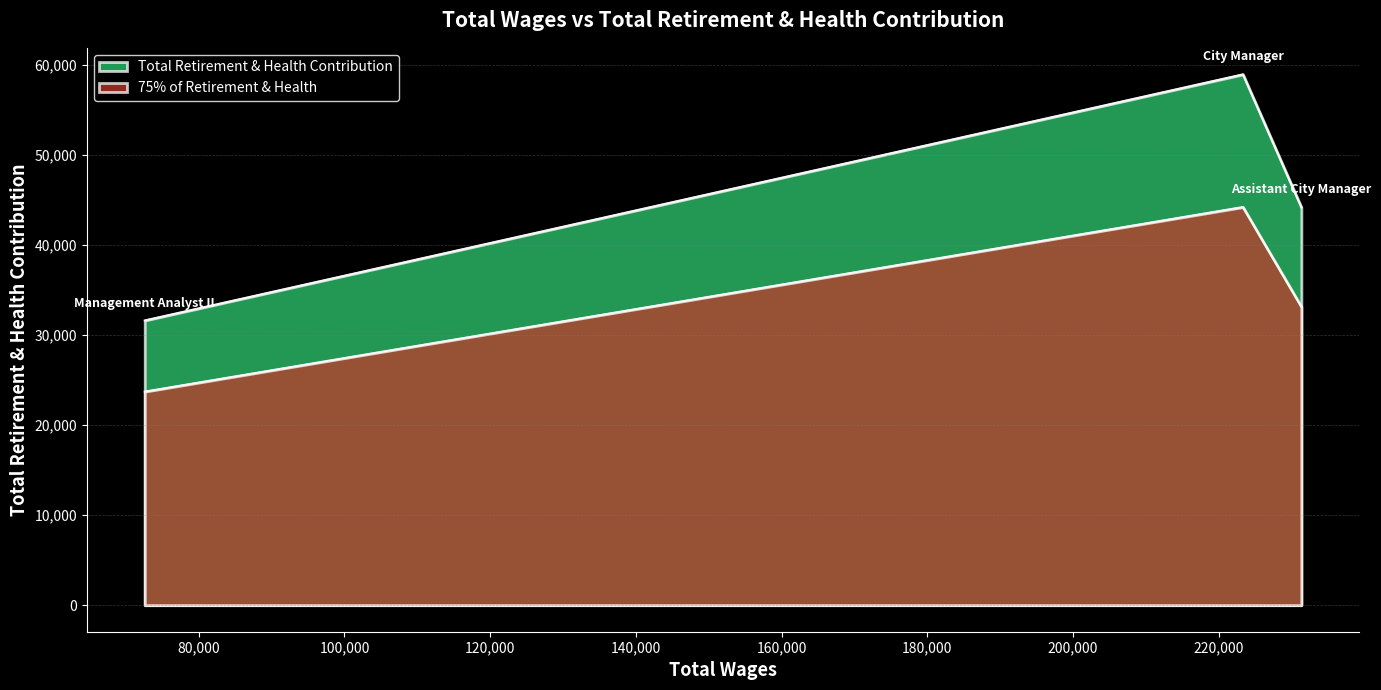

What is the change in value from Assistant City Manager to City Manager?

+14768